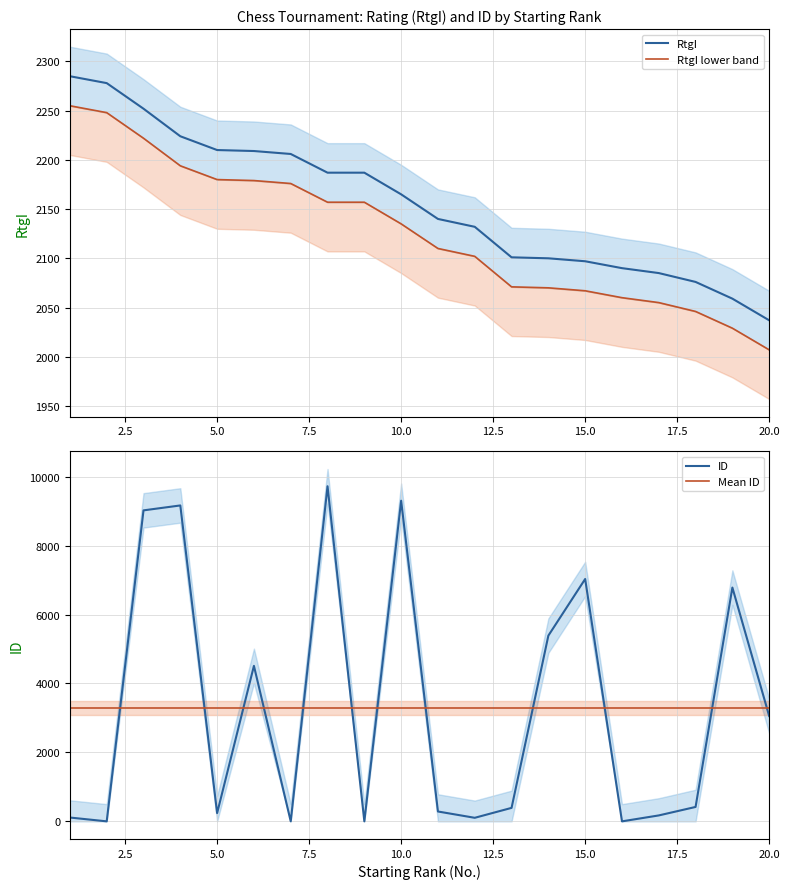

How many series are shown in this chart?

4